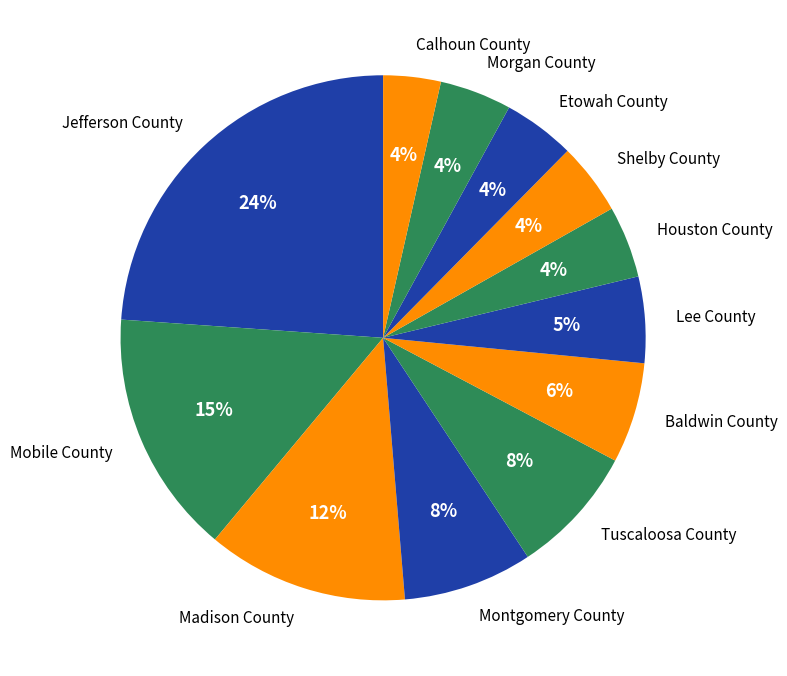

Between Jefferson County and Lee County, which is larger?

Jefferson County